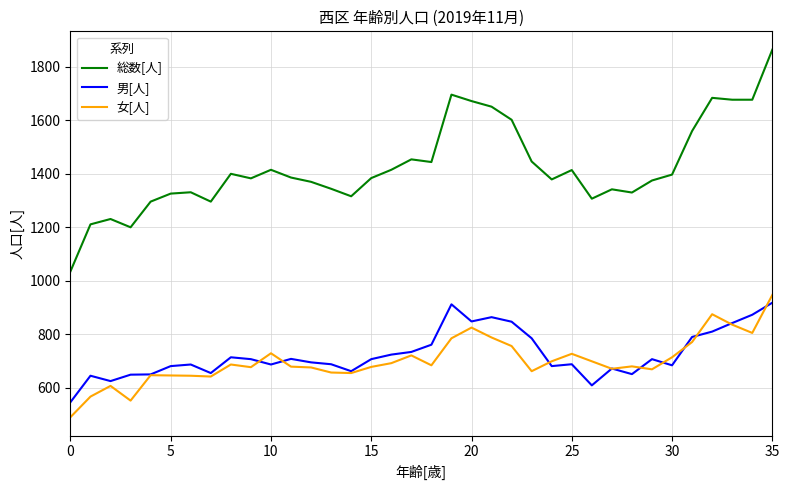

Which series has the largest range (max minus min)?

総数[人]